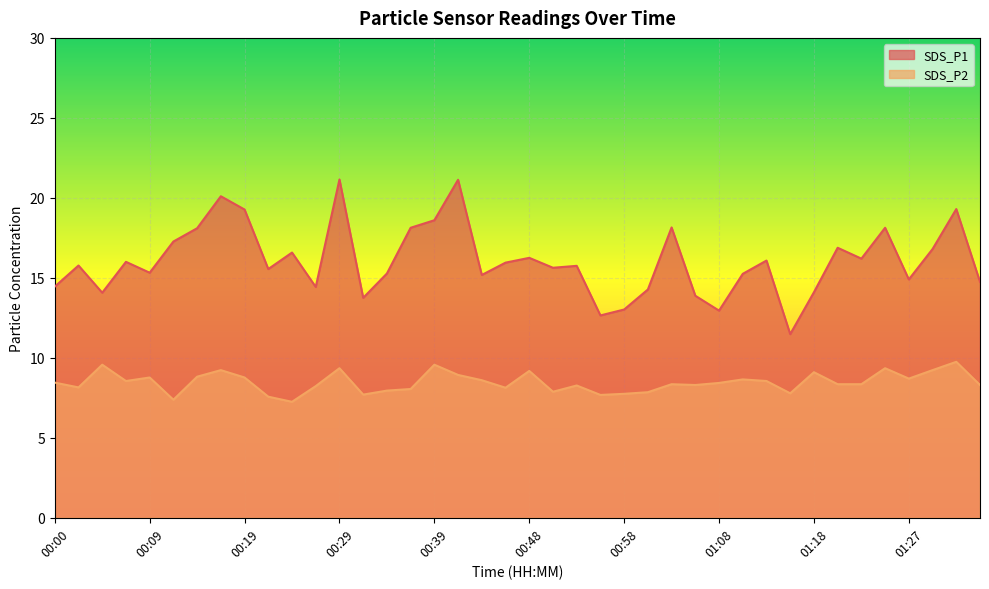

What is the greatest value displayed?

21.1